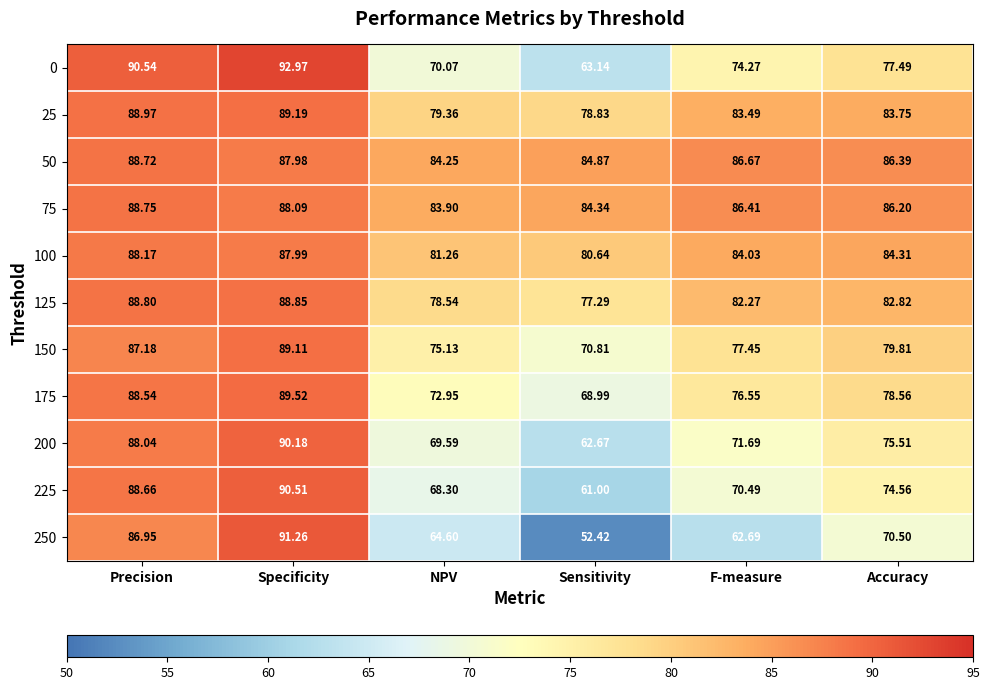

At which label is 100 closest to 84?

F-measure